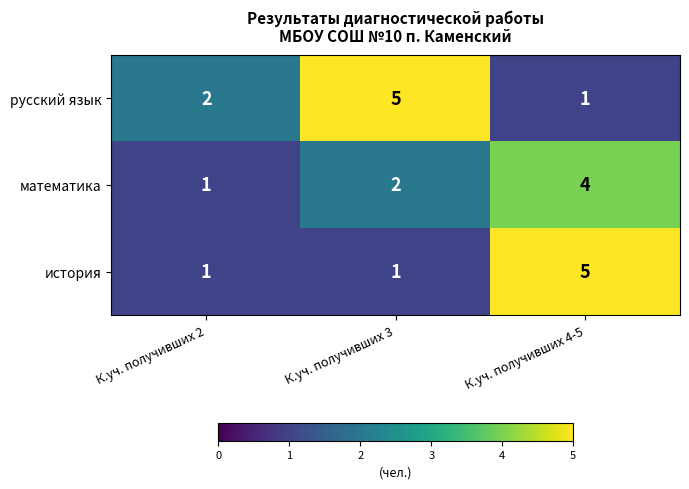

True or false: русский язык has a value of 1 at К.уч. получивших 2.

False